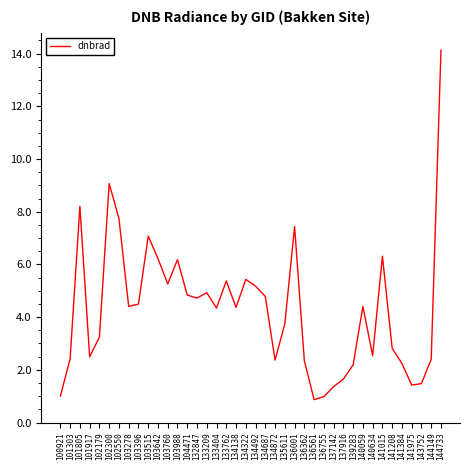

What is the sum of the values at 140634 and 140059?

6.9